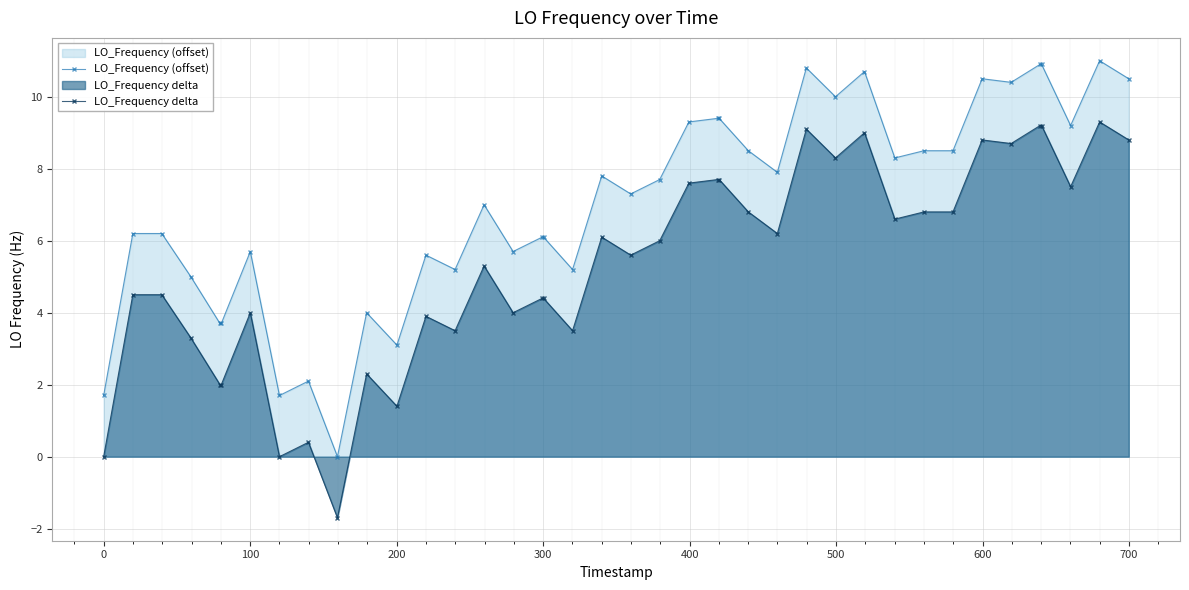

Reading left to right, list all the values displayed in this chart.

LO_Frequency (offset): 1.7	6.2	6.2	5.0	3.7	3.7	5.7	1.7	2.1	0.0	4.0	3.1	5.6	5.2	7.0	5.7	6.1	6.1	5.2	7.8	7.3	7.7	9.3	9.4	9.4	8.5	7.9	10.8	10.0	10.7	8.3	8.5	8.5	10.5	10.4	10.9	10.9	9.2	11.0	10.5
LO_Frequency delta: 0.0	4.5	4.5	3.3	2.0	2.0	4.0	0.0	0.4	-1.7	2.3	1.4	3.9	3.5	5.3	4.0	4.4	4.4	3.5	6.1	5.6	6.0	7.6	7.7	7.7	6.8	6.2	9.1	8.3	9.0	6.6	6.8	6.8	8.8	8.7	9.2	9.2	7.5	9.3	8.8